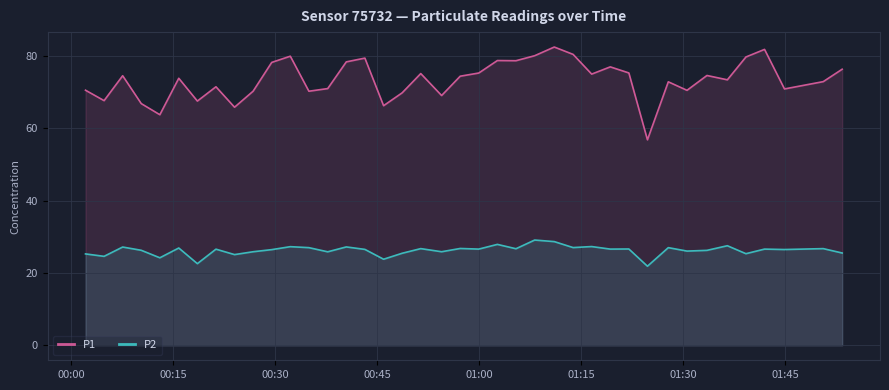

What is the maximum value shown in the chart?

82.4